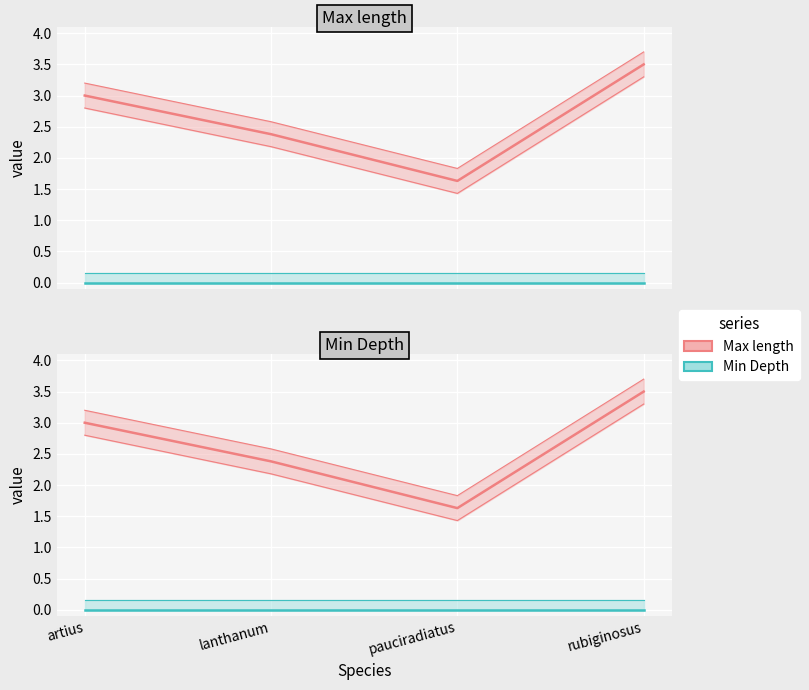

True or false: Max length has more than 0 points higher than both neighbors.

False